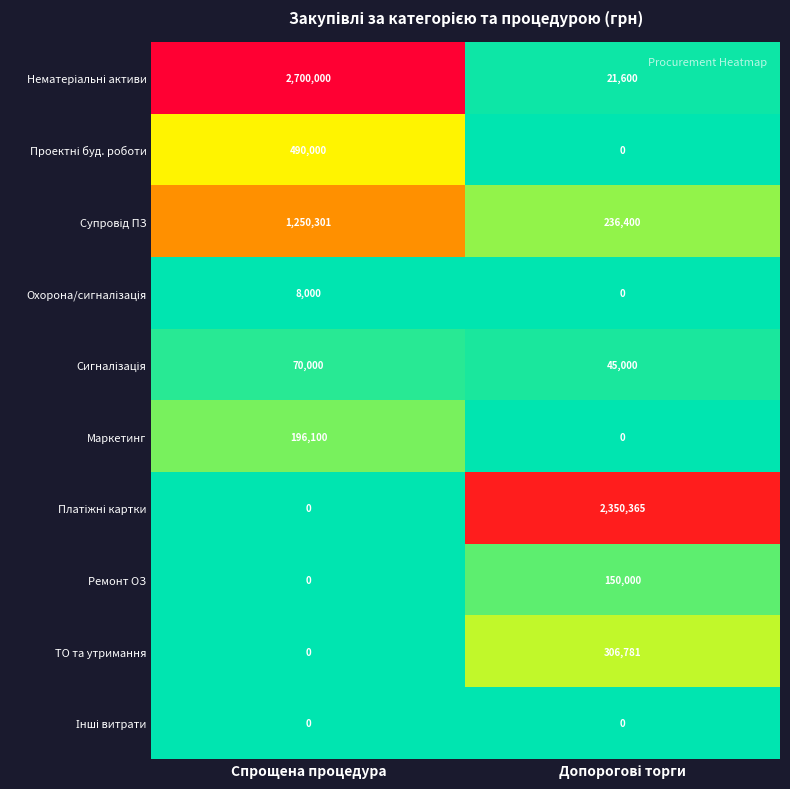

Where is ТО та утримання nearest to the value 153390?

Спрощена процедура